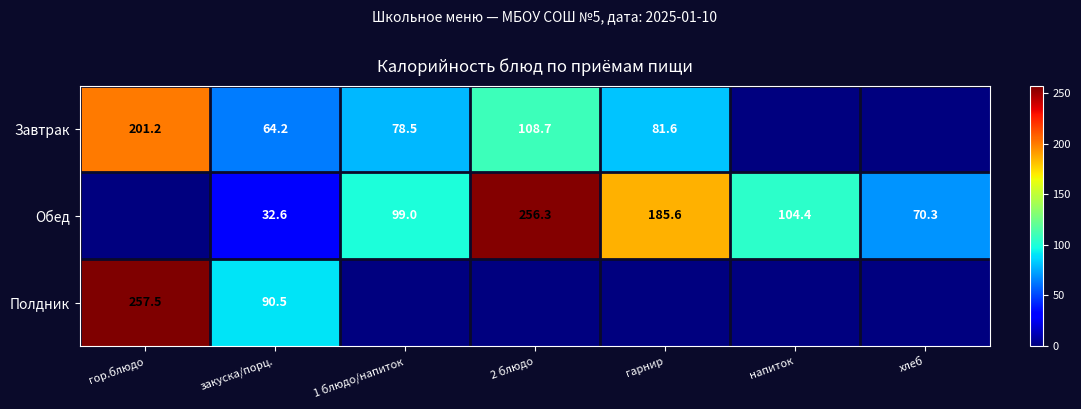

Is it true that Завтрак equals 114.8 at гарнир?

False